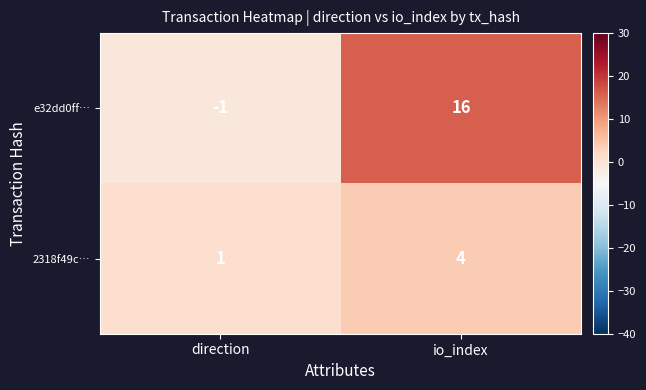

What is the maximum value shown in the chart?

16